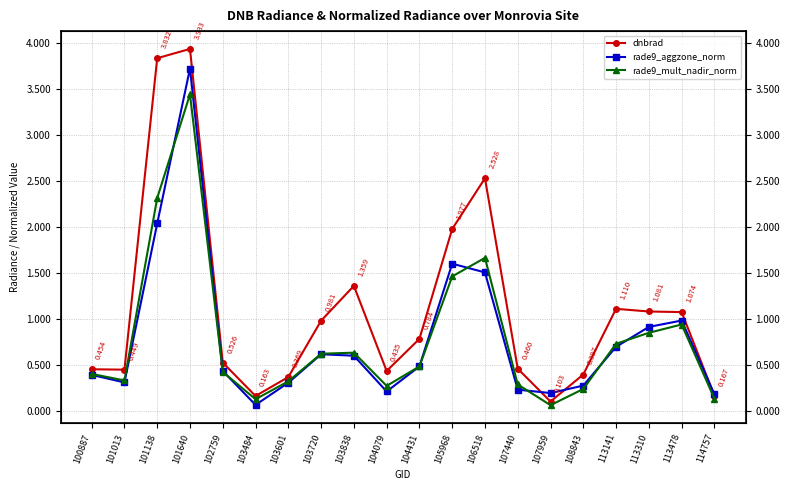

Rank the series by their maximum value, from highest to lowest.

dnbrad, rade9_aggzone_norm, rade9_mult_nadir_norm